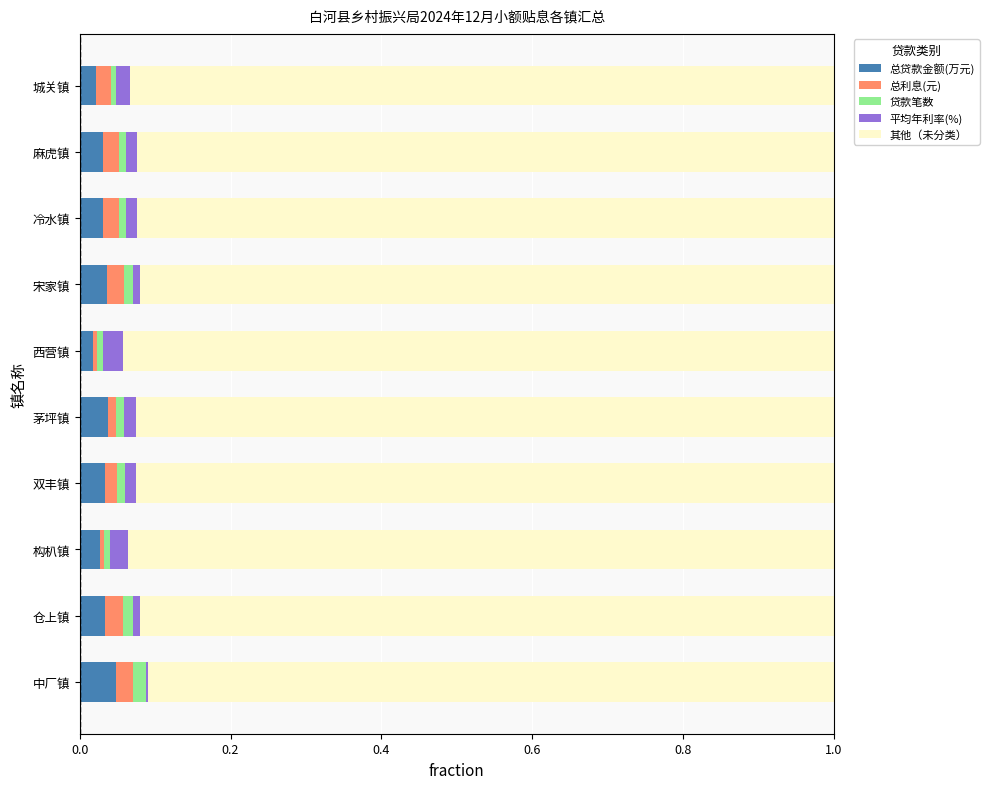

Is it true that 总贷款金额(万元) equals 0.1 at 双丰镇?

False